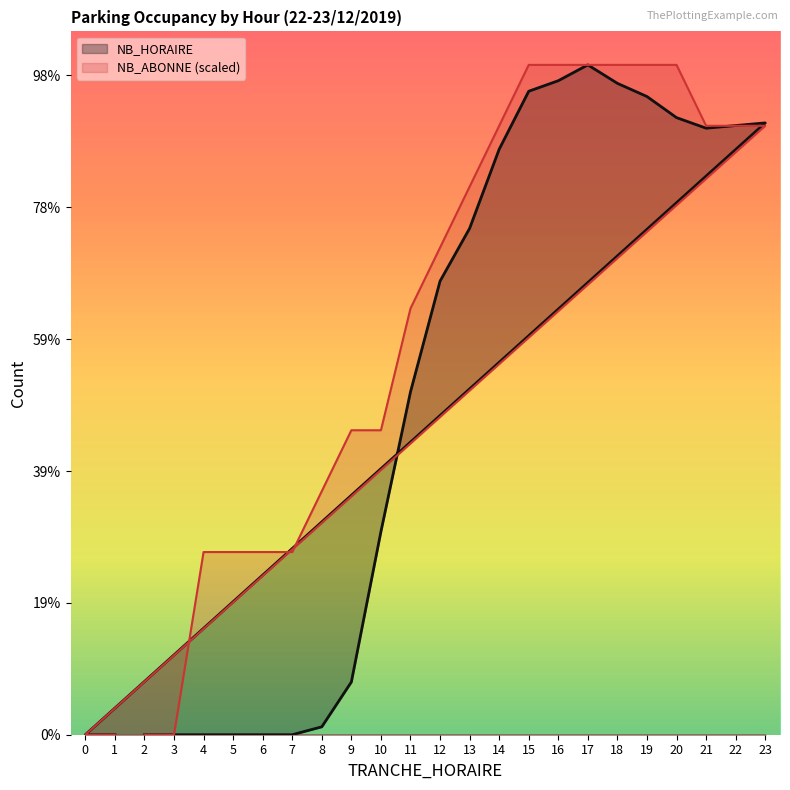

Which label corresponds to the largest value in the chart?

17